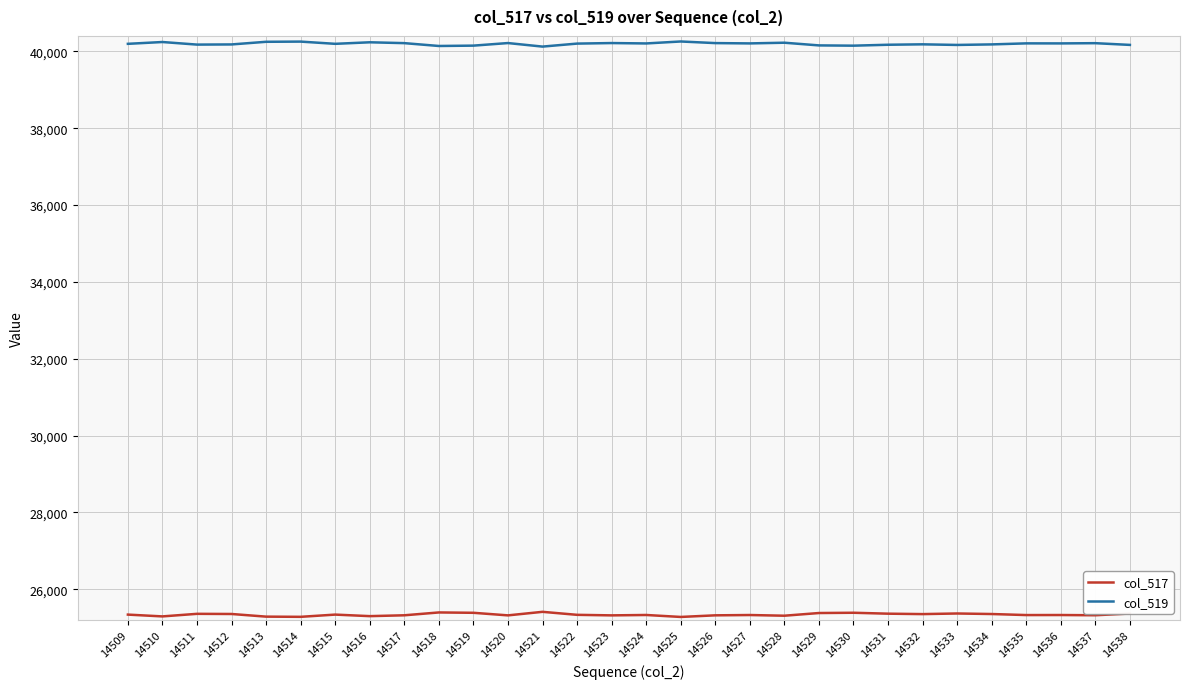

At 14513, list the series in order from smallest to largest.

col_517, col_519